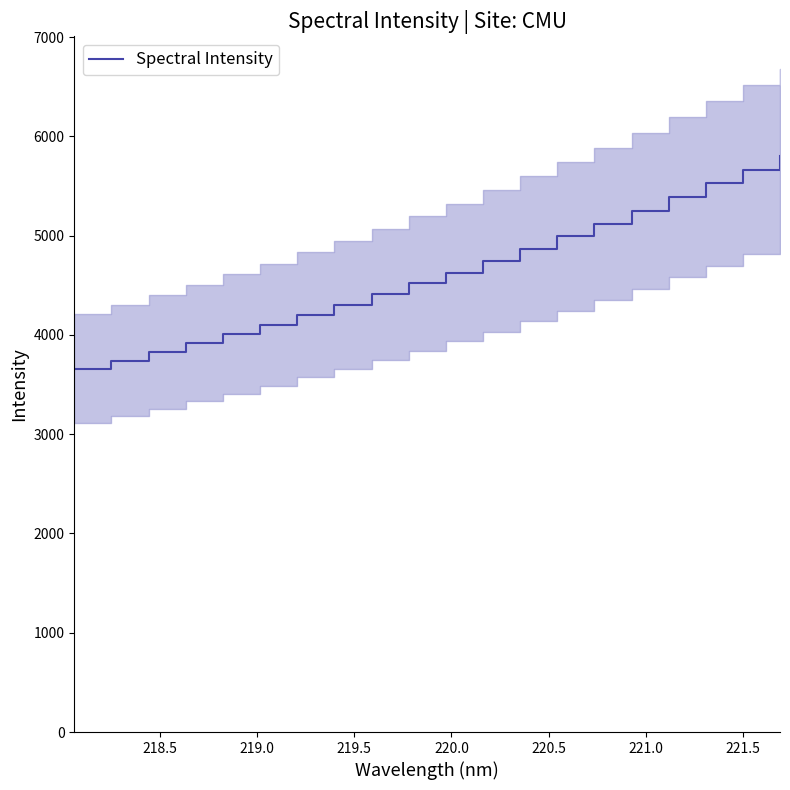

Reading left to right, what are all the values shown in this chart?

3662.0	3742.0	3828.9	3918.8	4008.1	4102.3	4203.8	4304.9	4409.3	4518.3	4628.7	4744.5	4866.4	4993.3	5118.1	5247.8	5387.6	5527.8	5664.1	5803.8